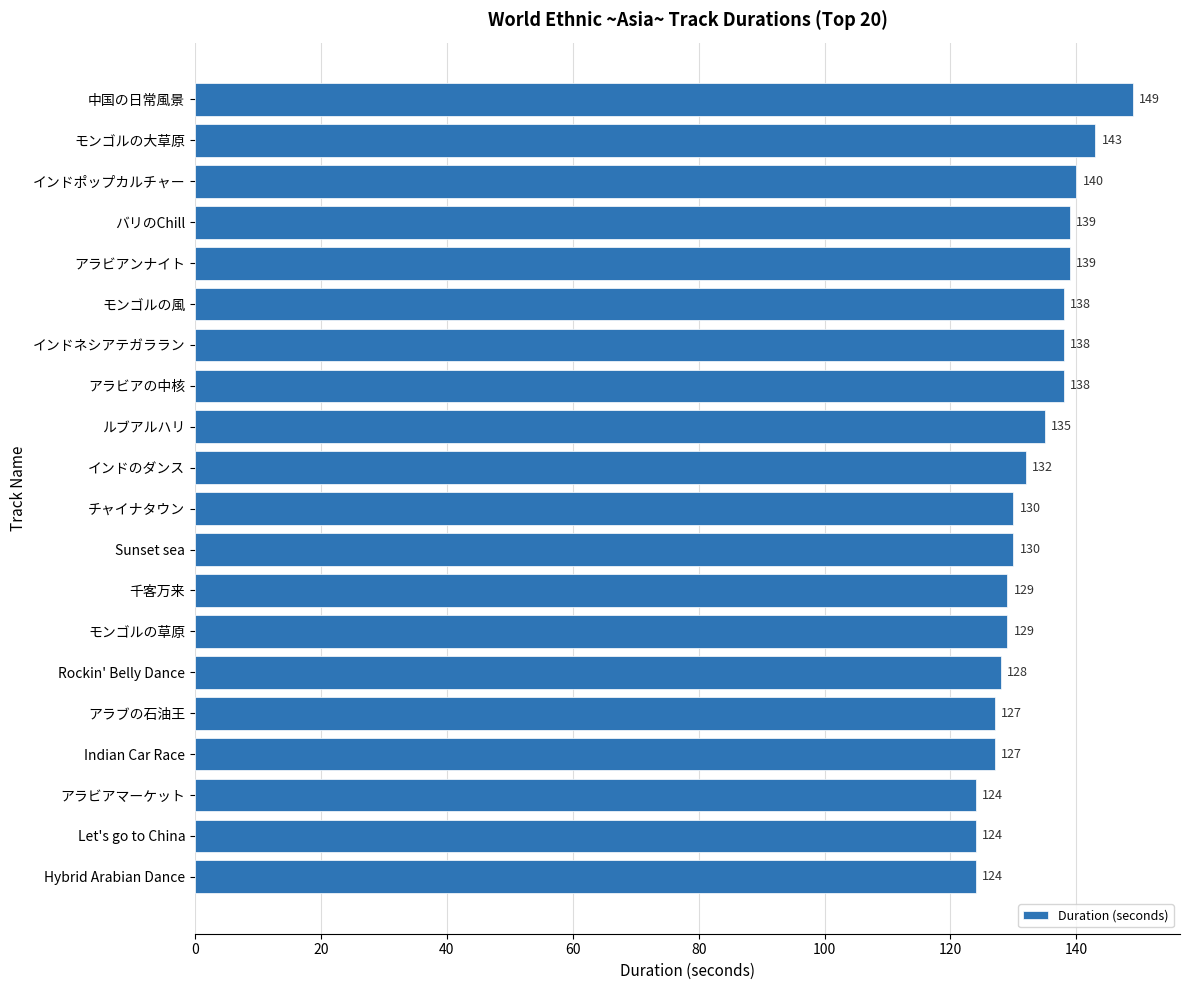

Reading top to bottom, list all the values displayed in this chart.

149	143	140	139	139	138	138	138	135	132	130	130	129	129	128	127	127	124	124	124